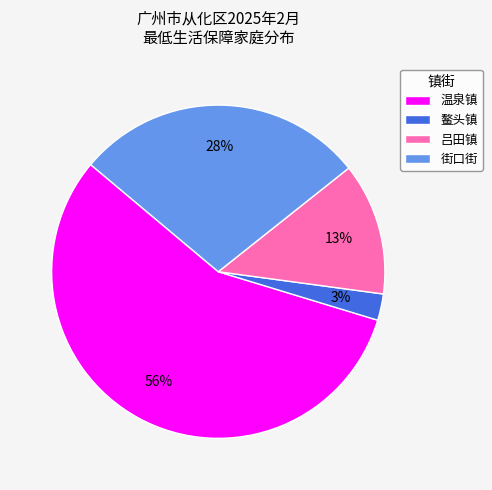

Rank the categories by value from lowest to highest.

鳌头镇, 吕田镇, 街口街, 温泉镇